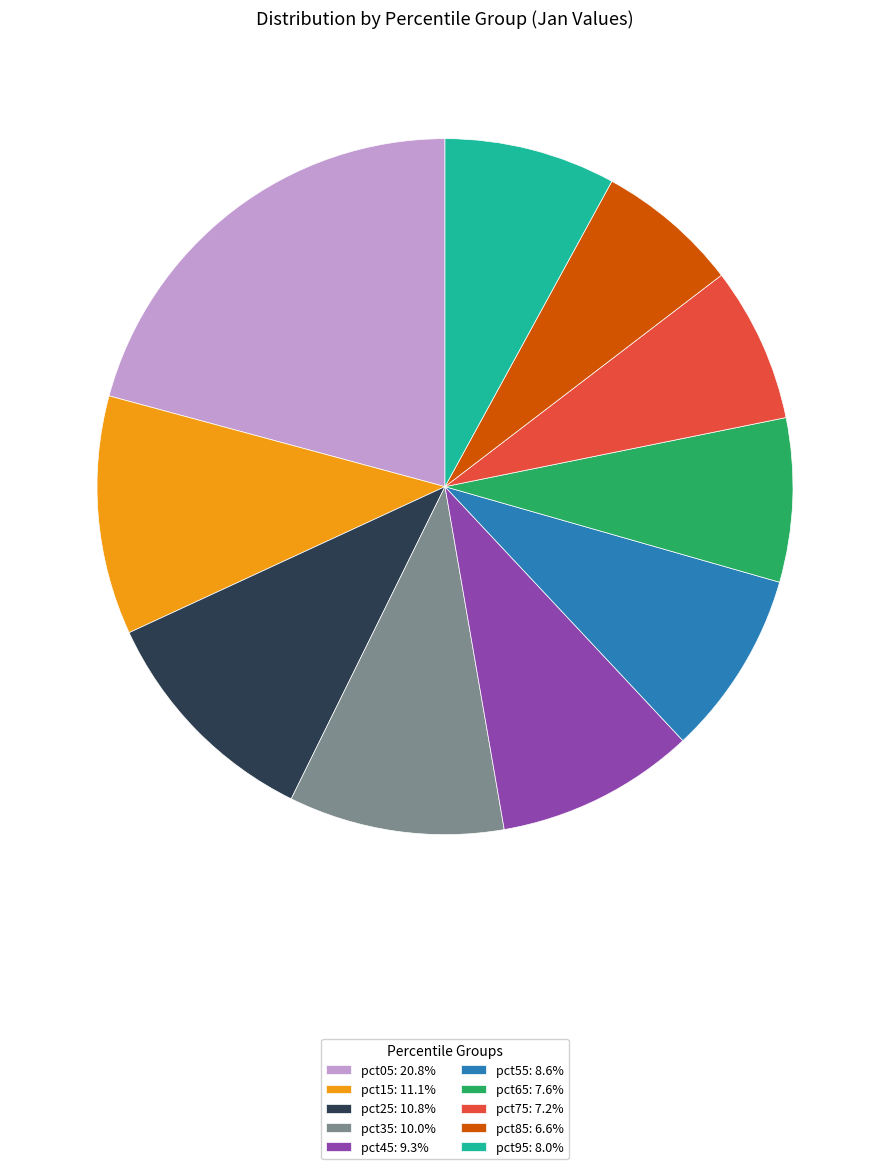

Count the number of slices in the pie.

10